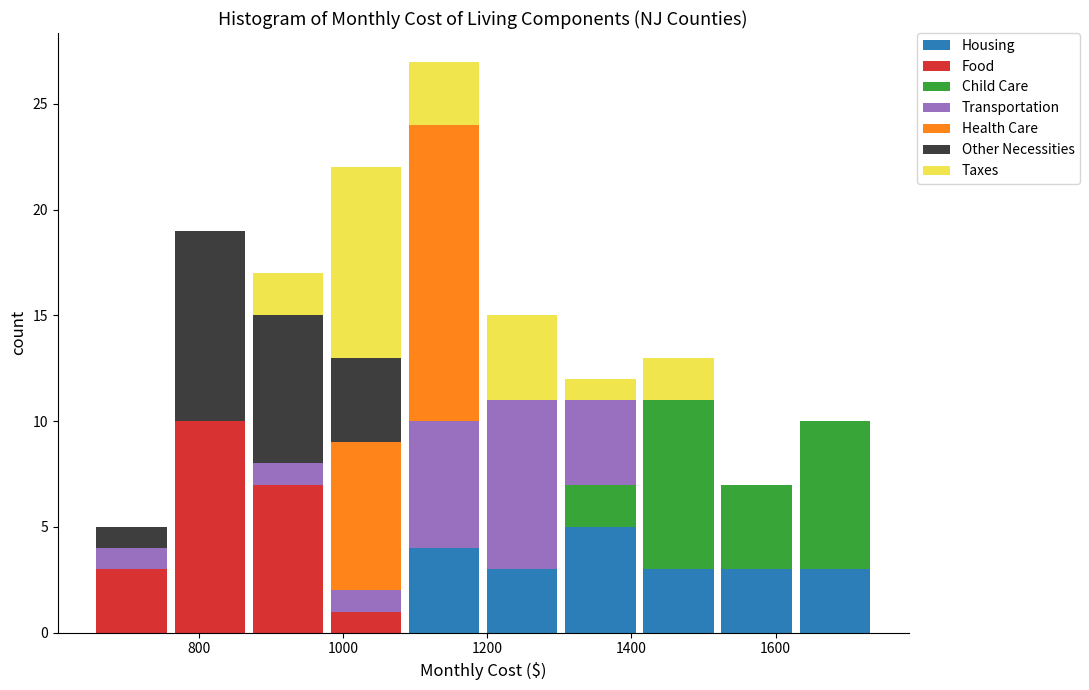

Reading left to right, list every stacked bar in this chart as the range it spans on the x-axis followed by its total height. Neither the bar edges nor the heights are printed on the chart, so give them approximately, as read against the axes.

660 to 760: 5
760 to 860: 19
860 to 980: 17
980 to 1080: 22
1080 to 1200: 27
1200 to 1300: 15
1300 to 1420: 12
1420 to 1520: 13
1520 to 1620: 7
1620 to 1740: 10